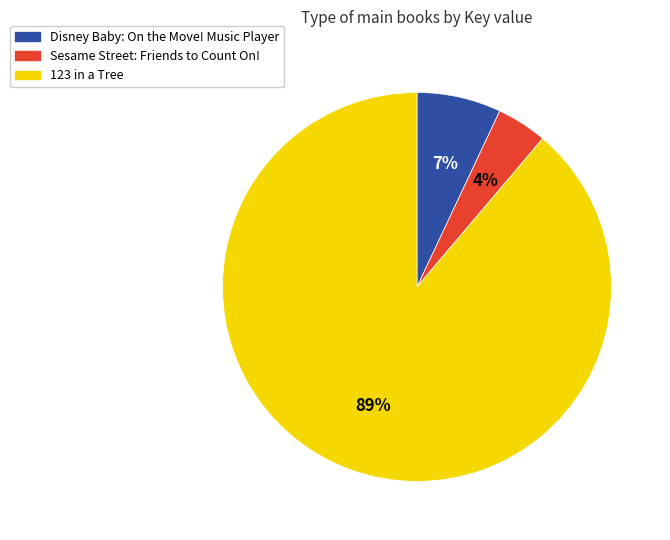

Is Disney Baby: On the Move! Music Player the majority of the pie?

No